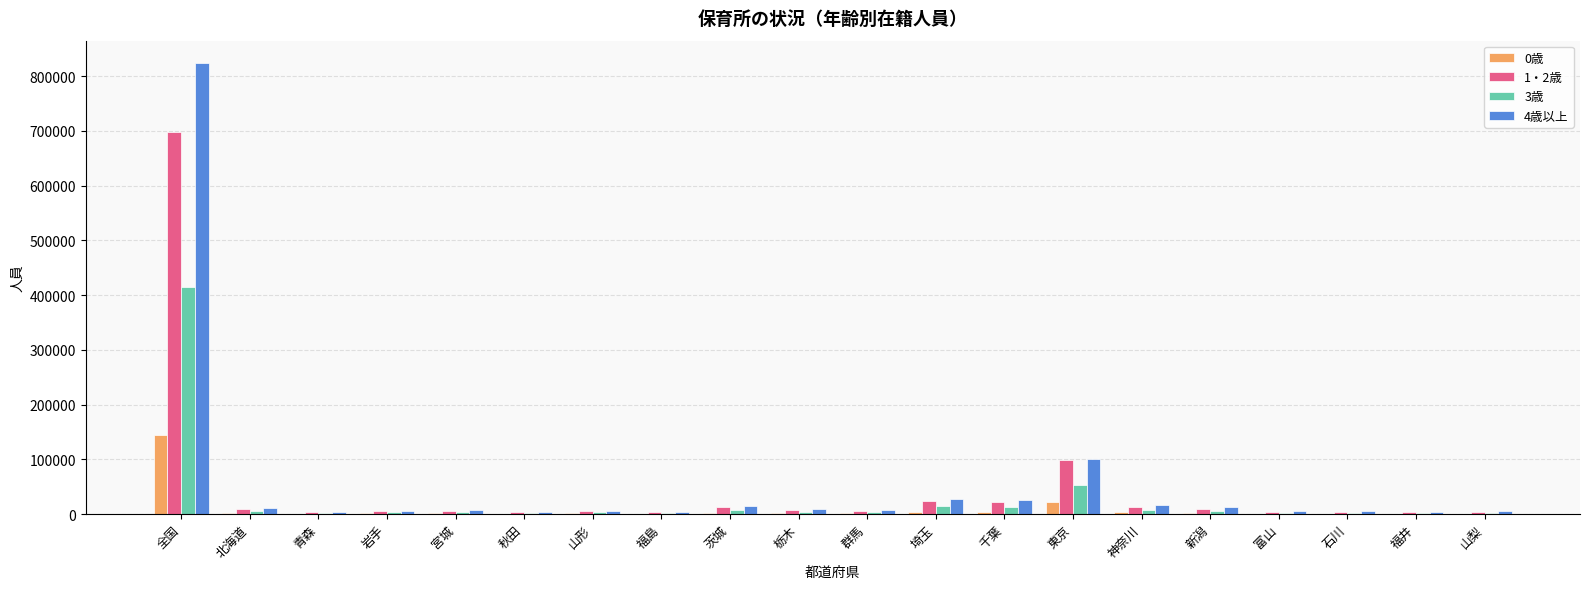

What is the sum of the 3歳 values at 富山 and 栃木?

6341